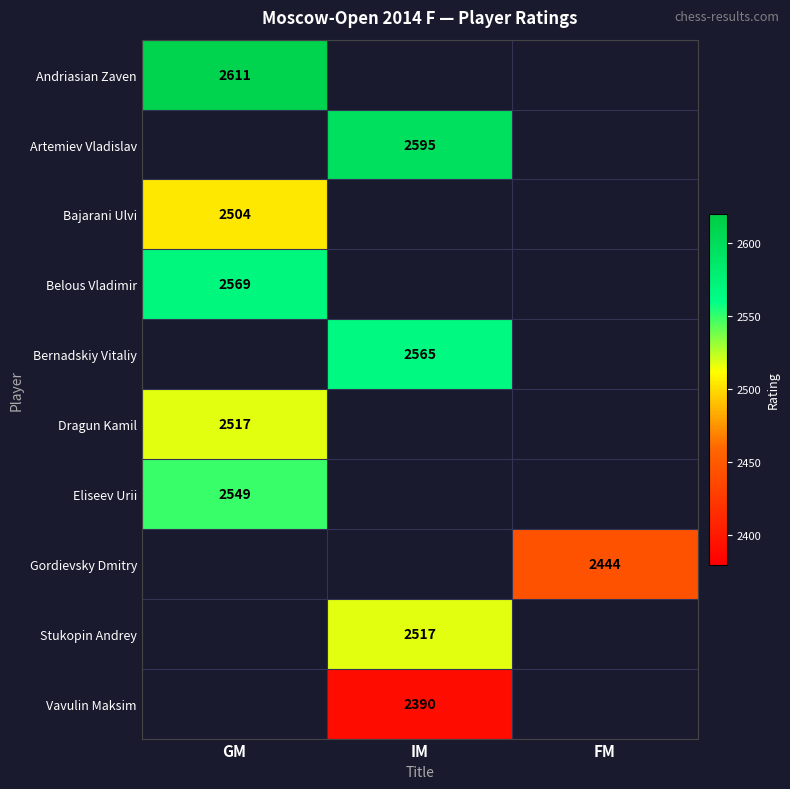

At which category does the chart reach its minimum across all series?

IM